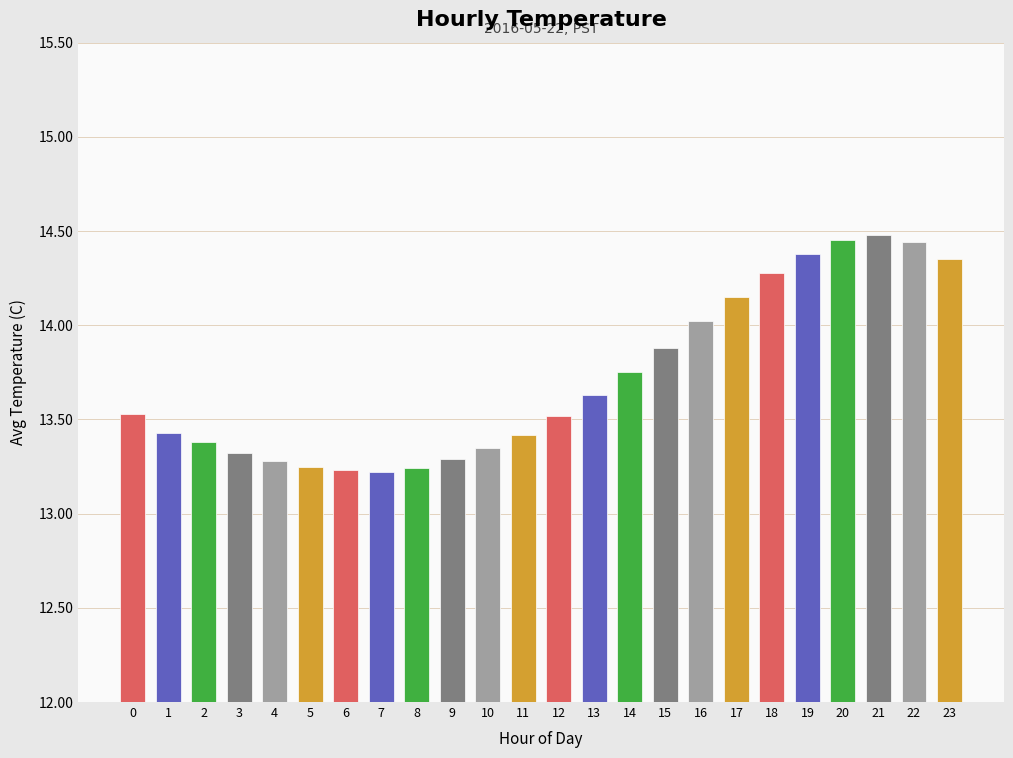

The value at 23 is 14.3. True or false?

True